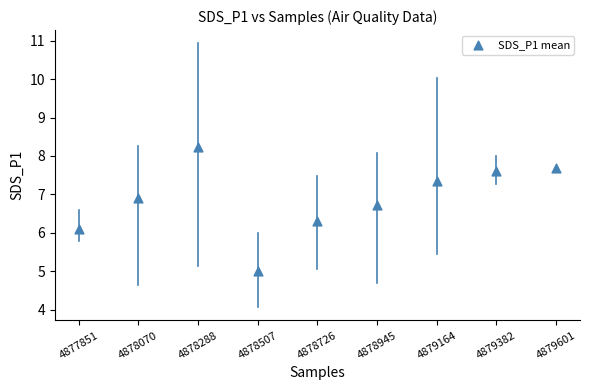

What Y value in the scatter plot is closest to 6?

6.1